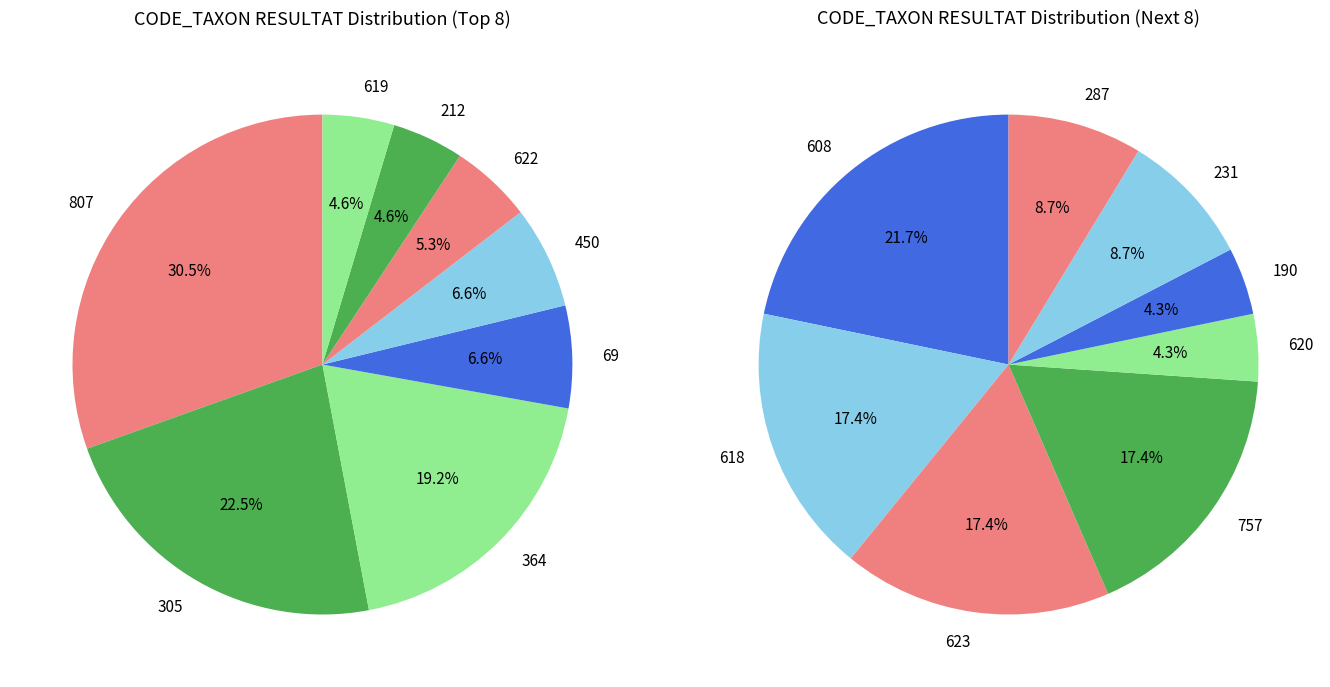

How much of the chart is everything except 623?

97.6%